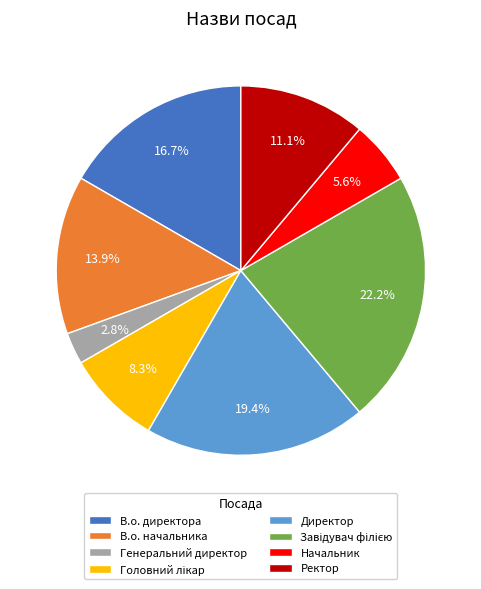

Is it true that Директор is 19% of the pie?

True